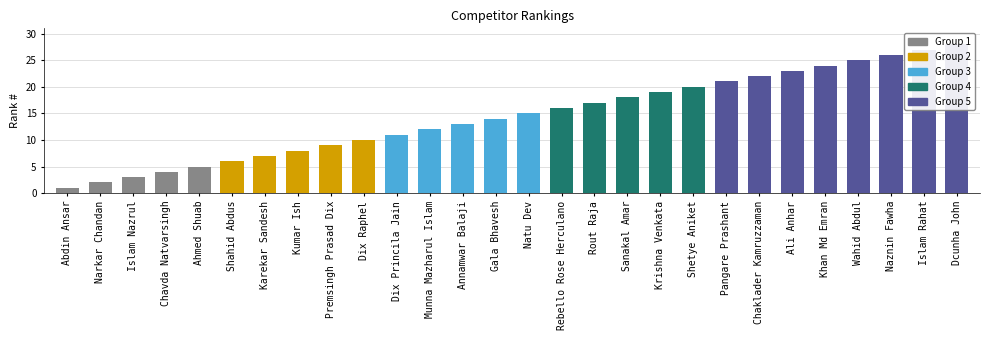

What value does the data have at Rebello Rose Herculano, to the nearest 10?

20